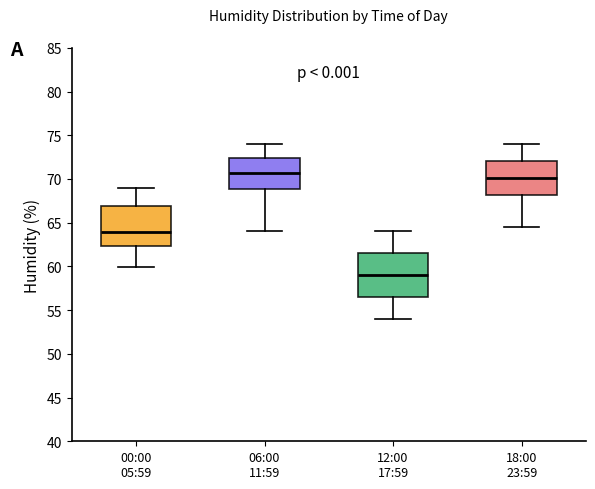

Reading left to right, read every box against the y-axis: the position of its median line, the range the box covers, and the ends of its whiskers. The values are not printed on the chart, so give them approximately, as read against the axis.

00:00 05:59: median 64.0, box 62.5 to 67.0, whiskers 60.0 to 69.0
06:00 11:59: median 70.5, box 69.0 to 72.5, whiskers 64.0 to 74.0
12:00 17:59: median 59.0, box 56.5 to 61.5, whiskers 54.0 to 64.0
18:00 23:59: median 70.0, box 68.0 to 72.0, whiskers 64.5 to 74.0